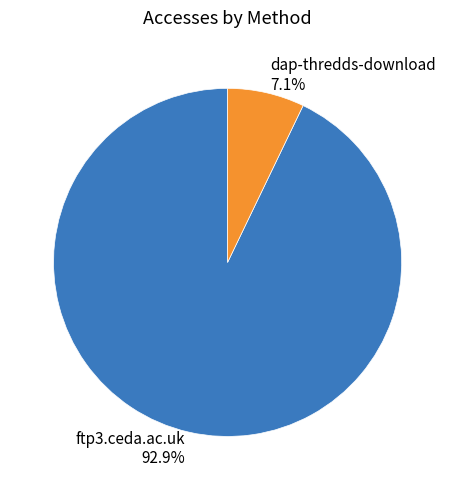

How many slices are in this pie chart?

2